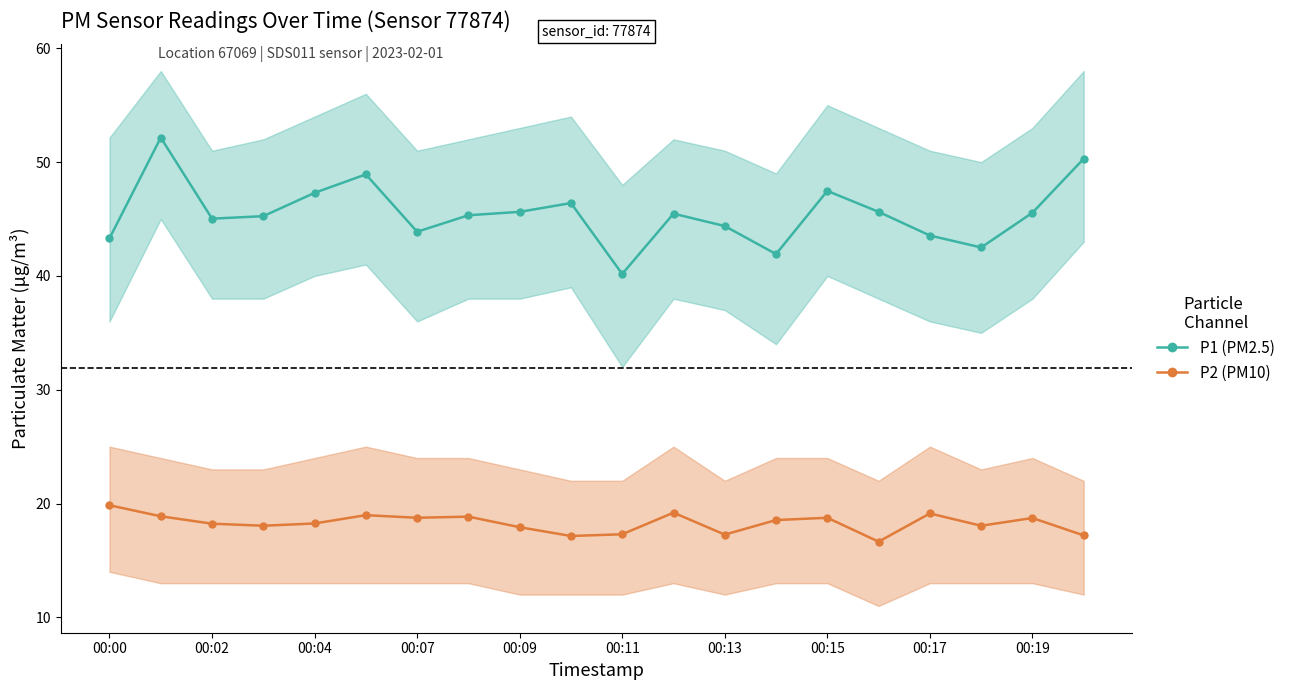

What is the average value of the P2 (PM10) series?

18.3